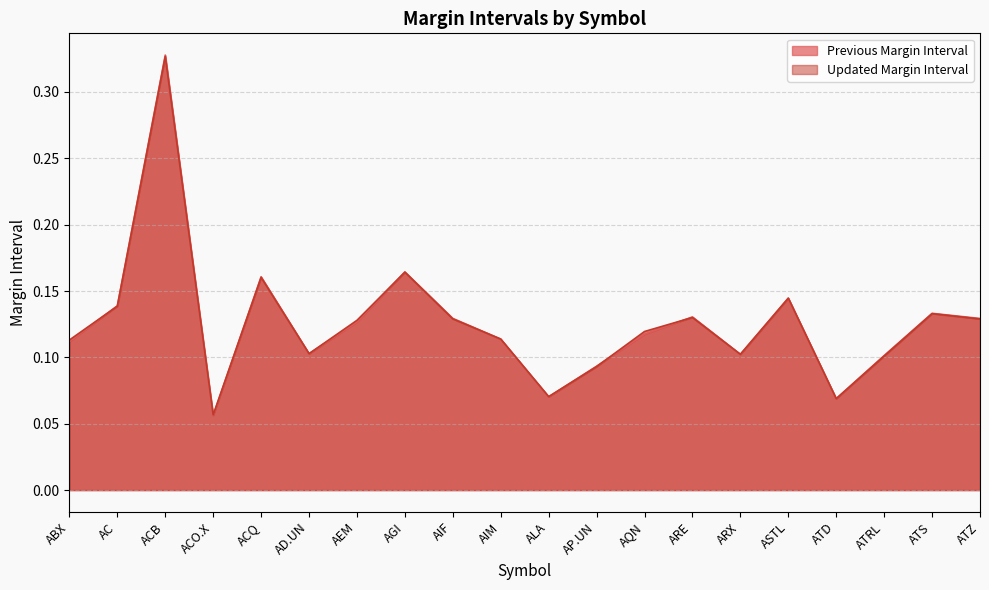

True or false: Previous Margin Interval has more than 0 interior local peaks.

True